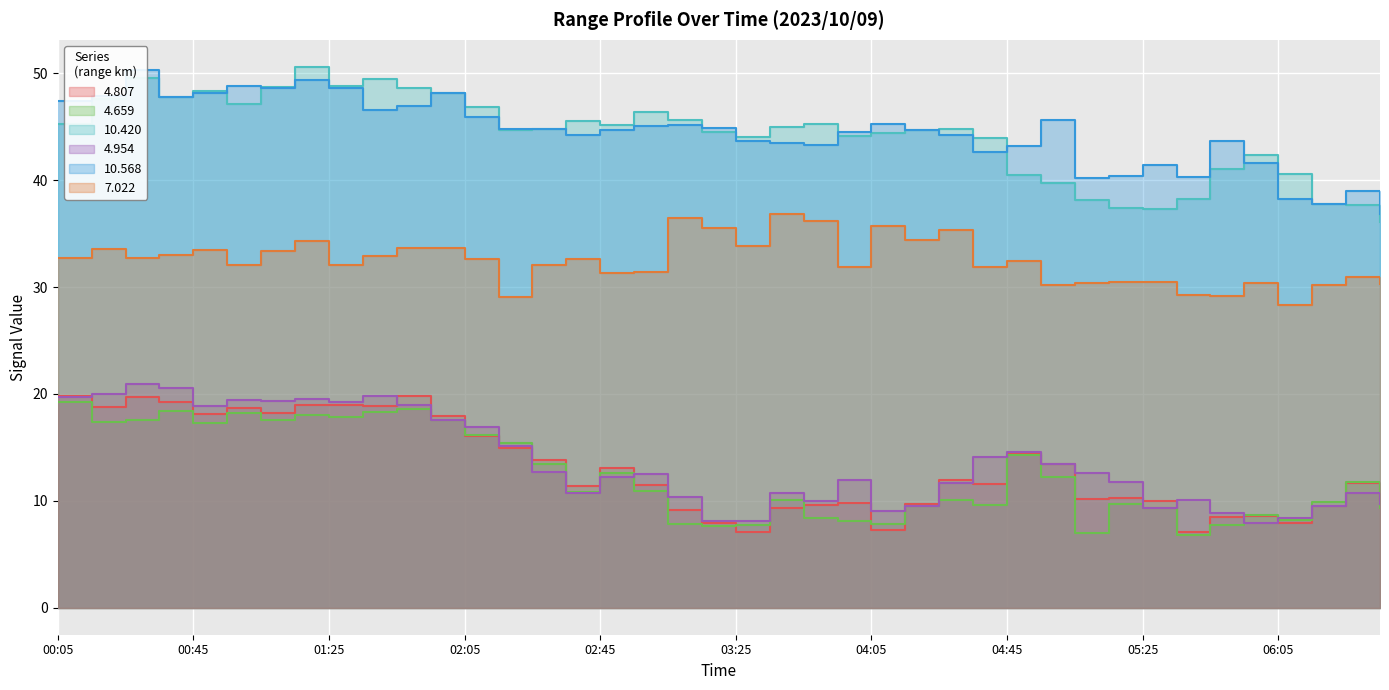

Is it true that 7.022 equals 44.3 at 03:25?

False